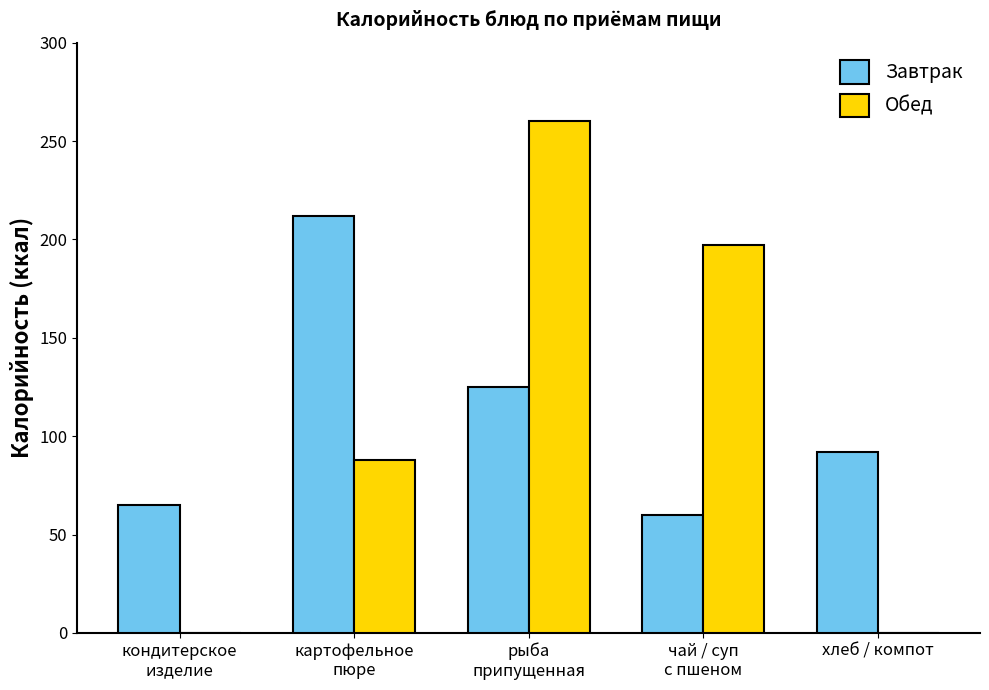

True or false: Обед has a value of 0 at кондитерское
изделие.

True